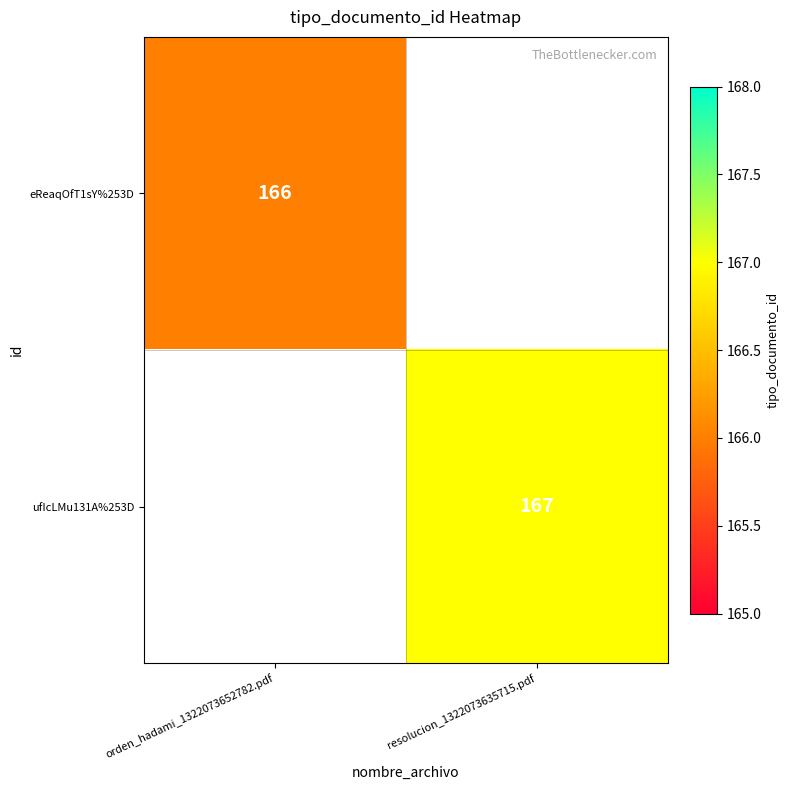

The ufIcLMu131A%253D series shows 65 at resolucion_1322073635715.pdf. True or false?

False